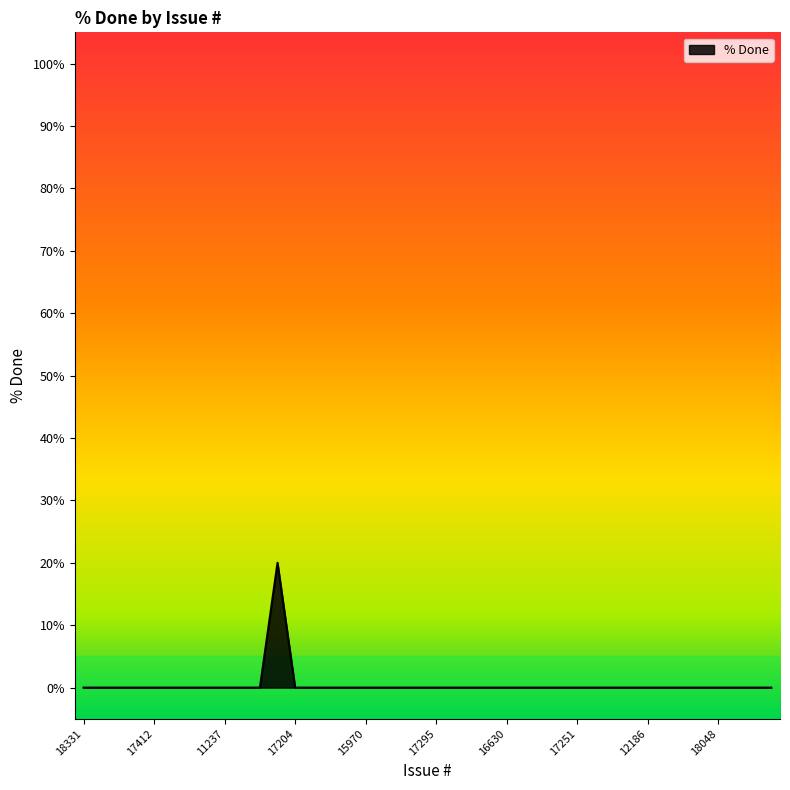

What is the maximum value shown in the chart?

20